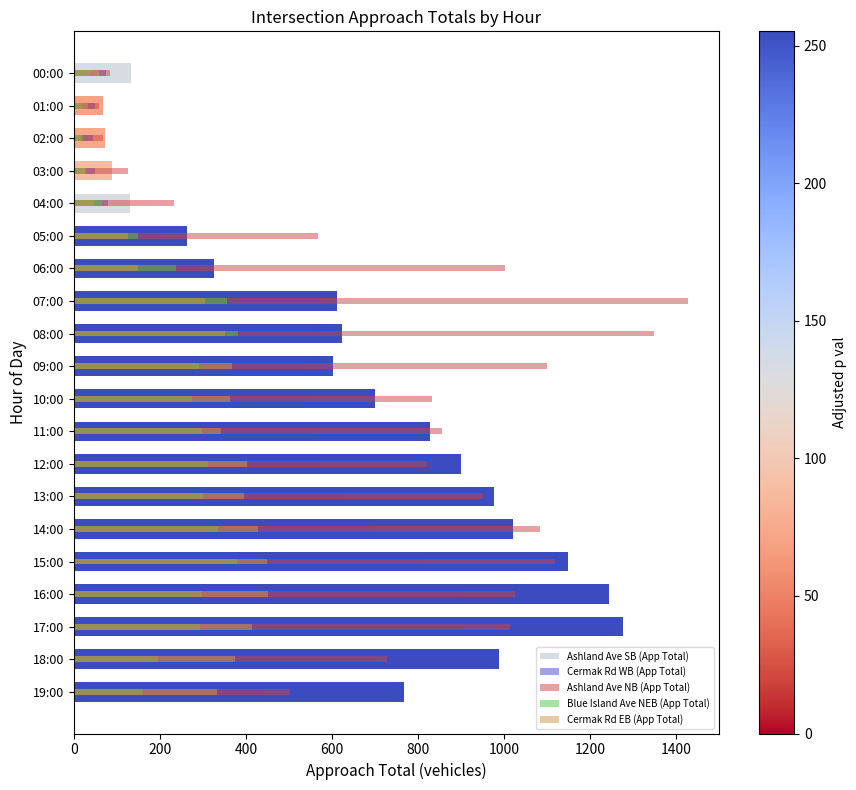

How many values in the Cermak Rd EB (App Total) series exceed 352?

9